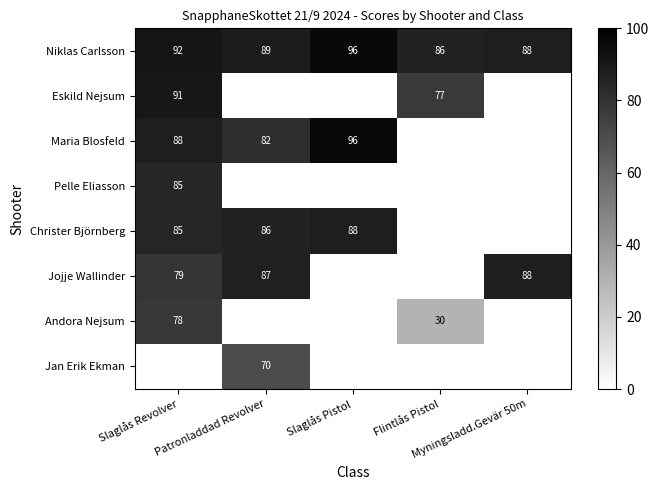

What is the smallest value displayed?

30.0